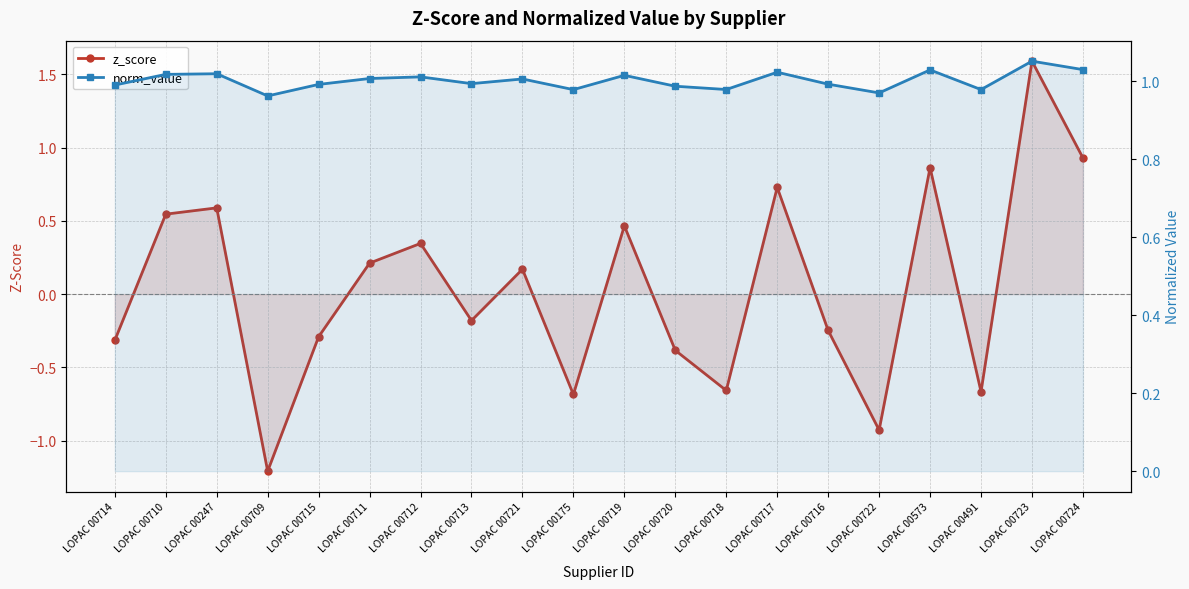

What is the greatest value displayed?

1.6